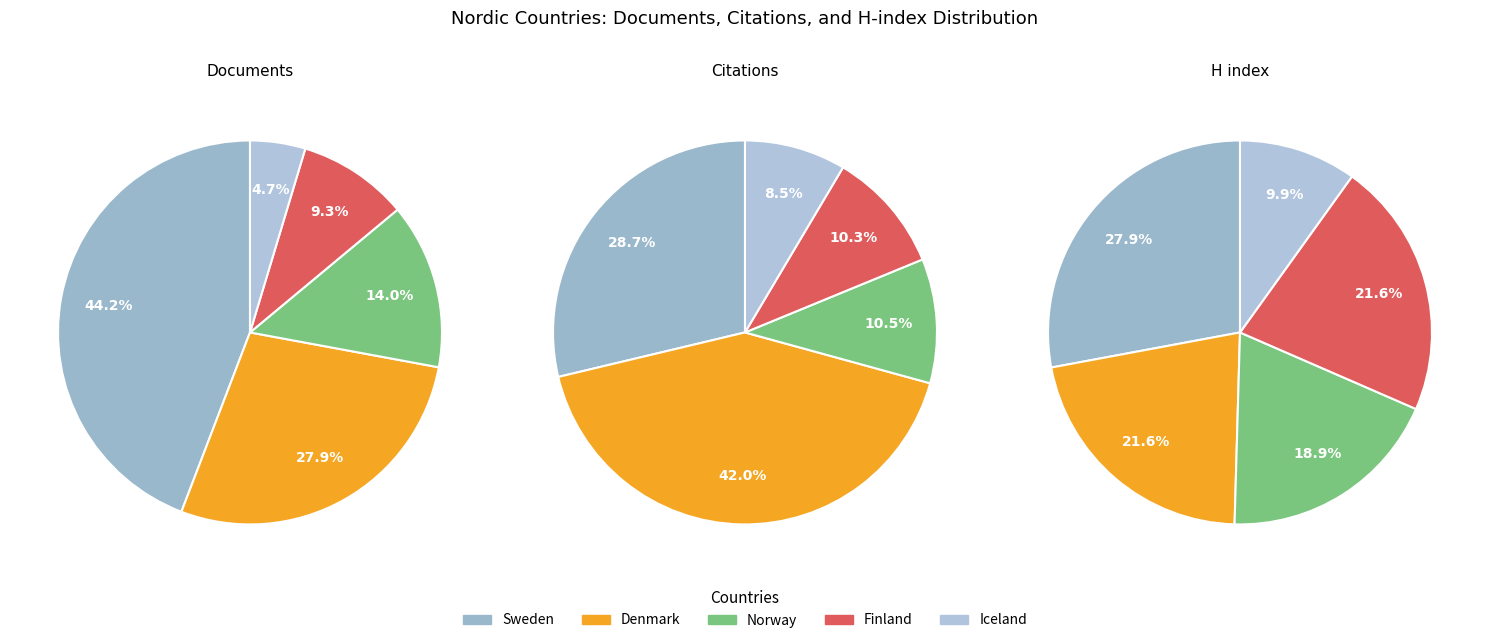

The Iceland slice represents 1% of the pie. True or false?

False